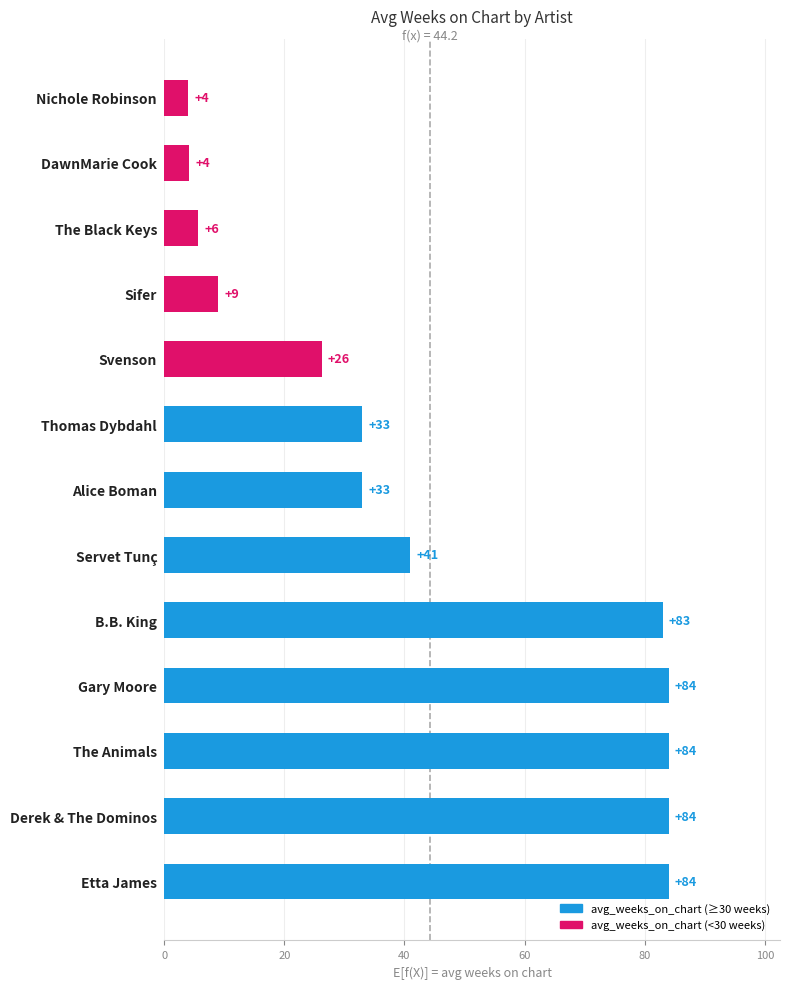

The value at Svenson is 6.8. True or false?

False